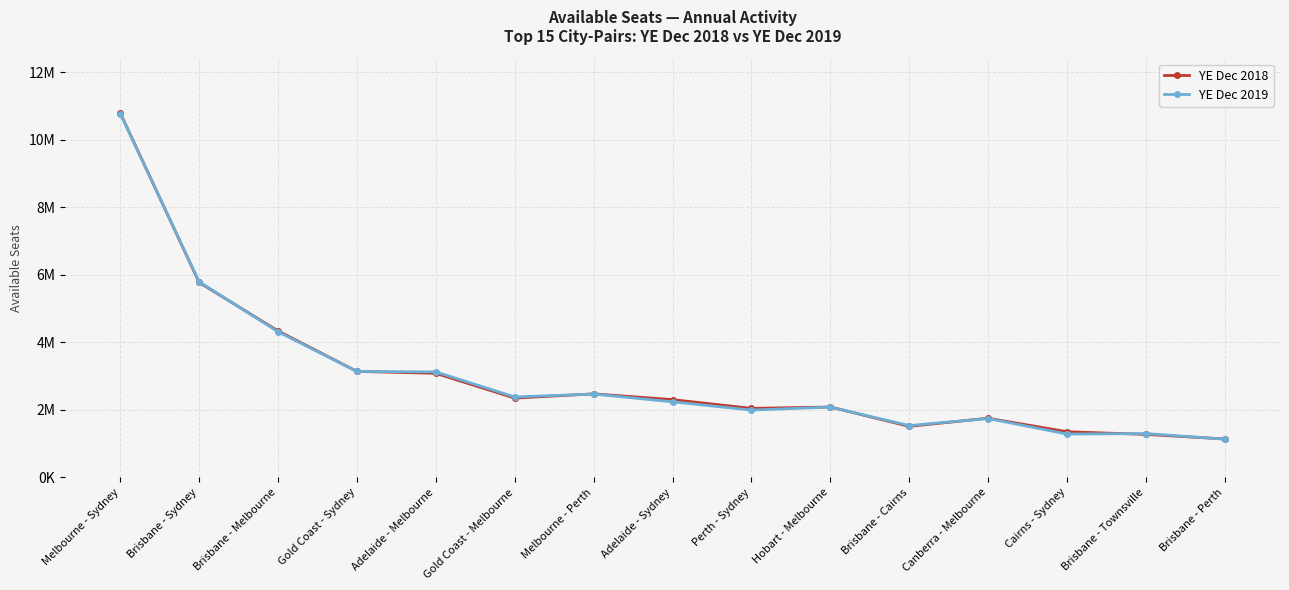

What is the difference between the second highest and minimum values in the YE Dec 2019 series?

4660822